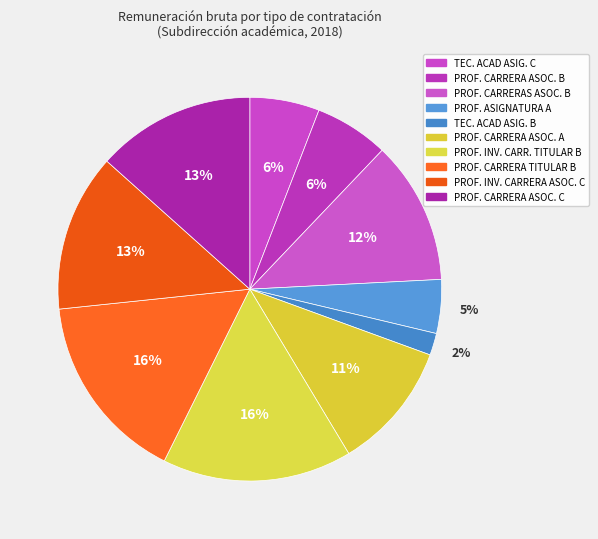

What portion of the pie excludes PROF. CARRERA TITULAR B?

84.0%